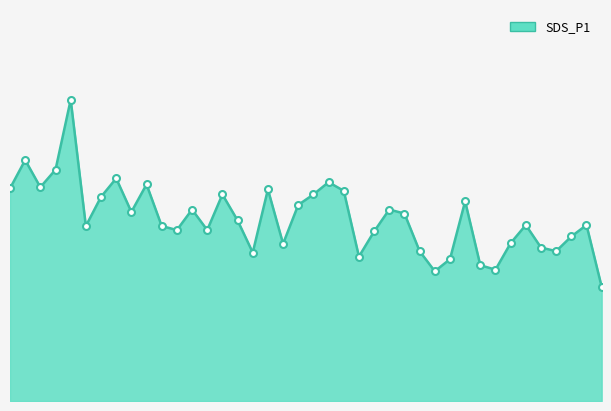

How many lines are shown in the chart?

1